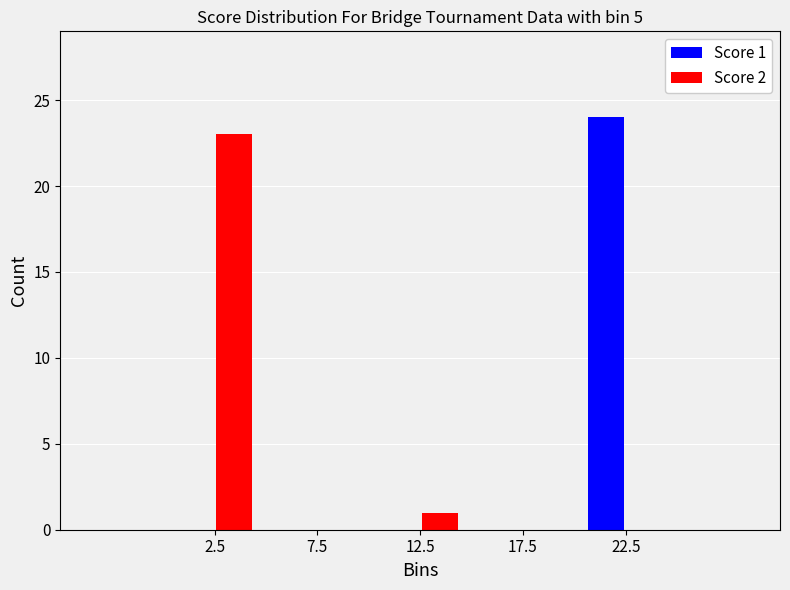

In the Score 1 series, which range on the x-axis has the tallest bar?

20 to 25